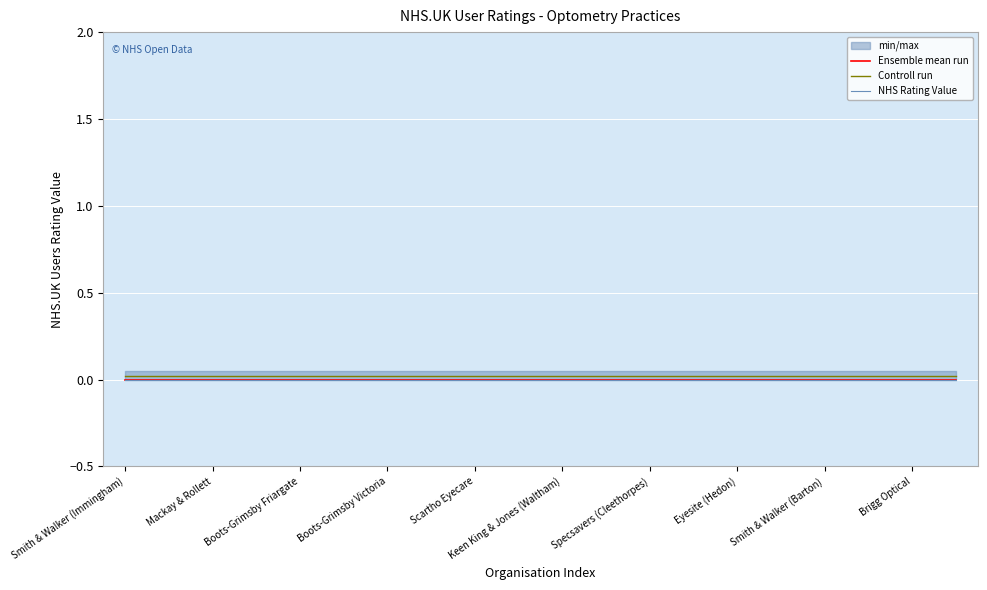

Which series has the largest range (max minus min)?

Ensemble mean run